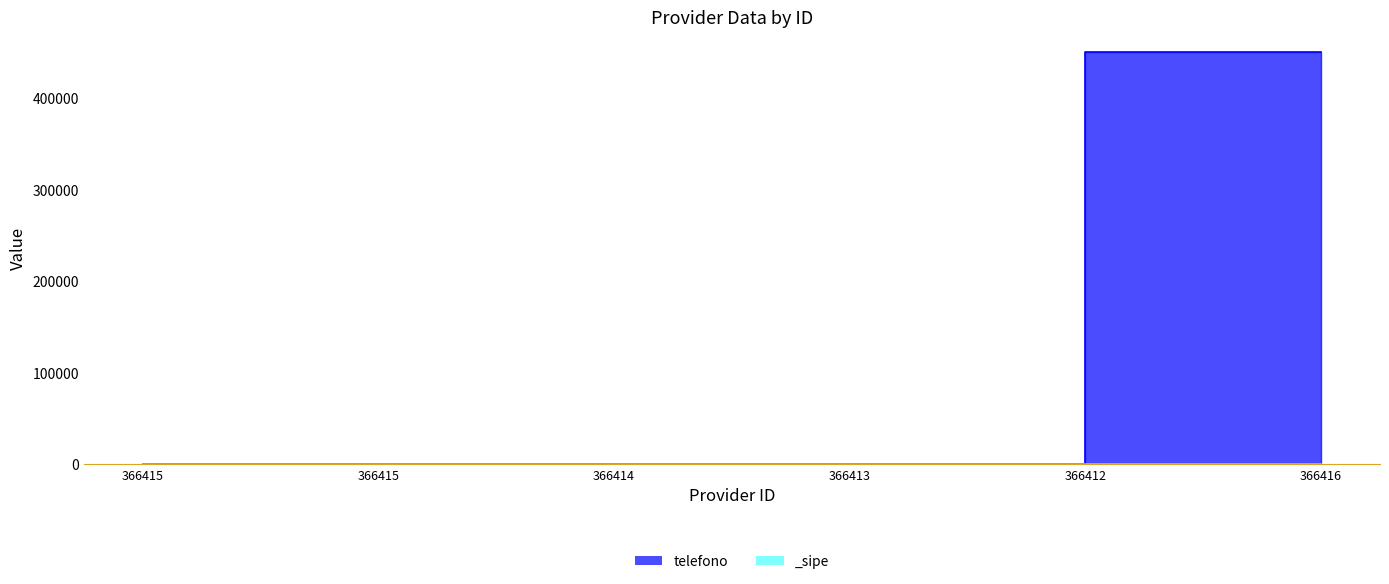

At how many categories does at least one series exceed 343371?

1